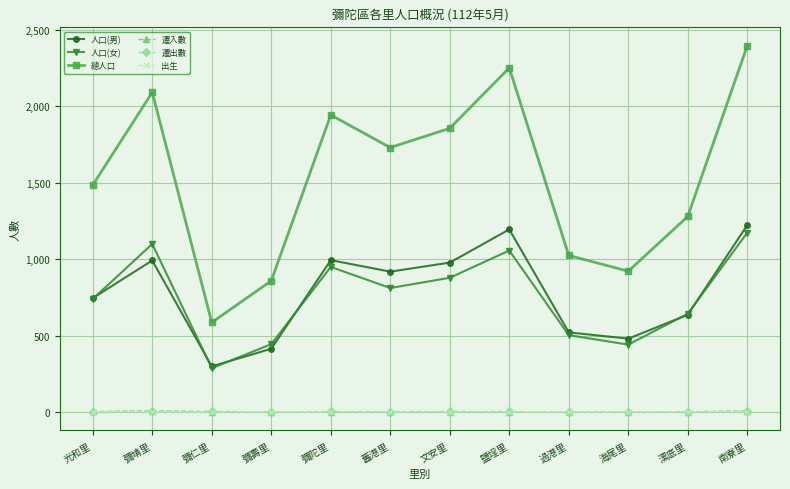

What position from the left is 彌陀里?

5